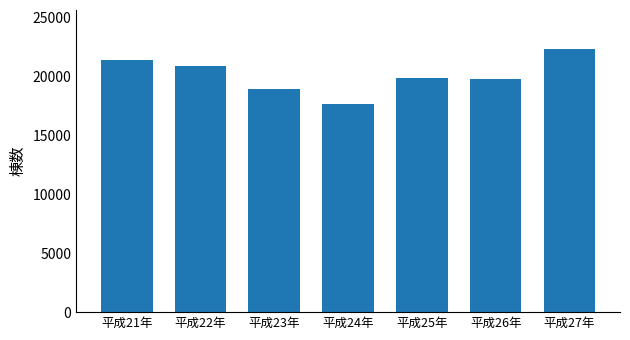

The chart shows a value of 19731 at 平成26年. True or false?

True